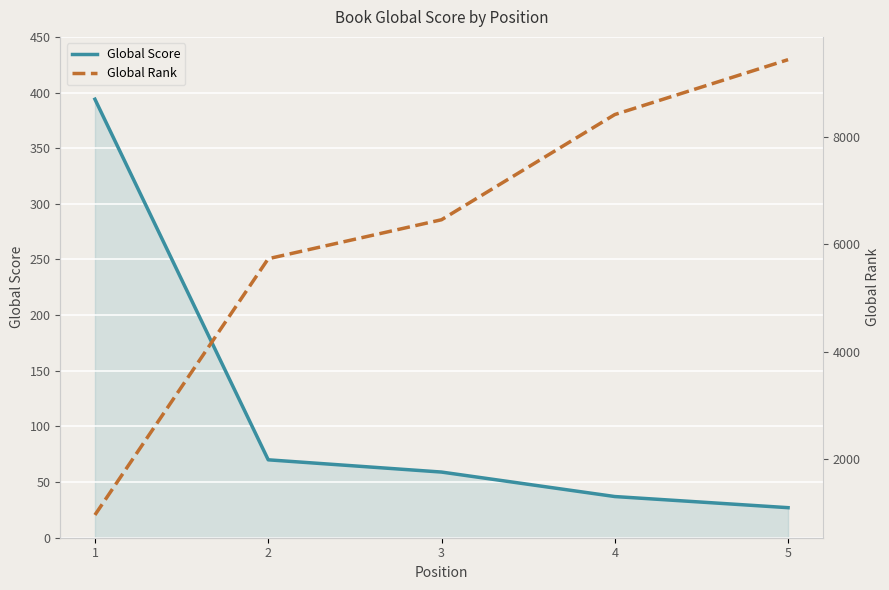

True or false: Global Rank has more than 0 points higher than both neighbors.

False